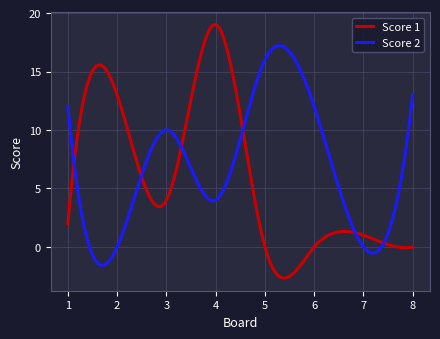

Which series has the largest range (max minus min)?

Score 1